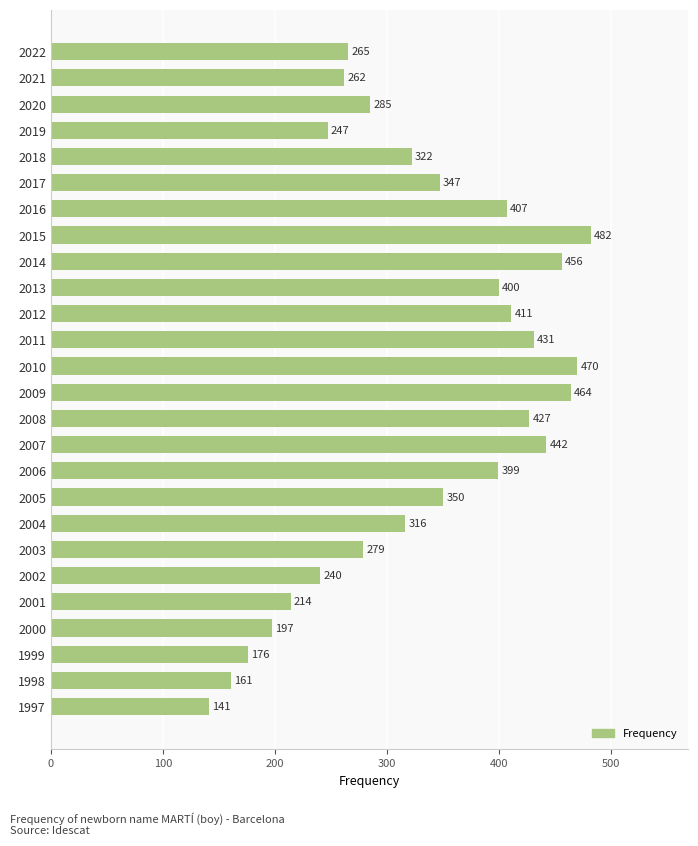

True or false: the data shows 406 at 2022.

False